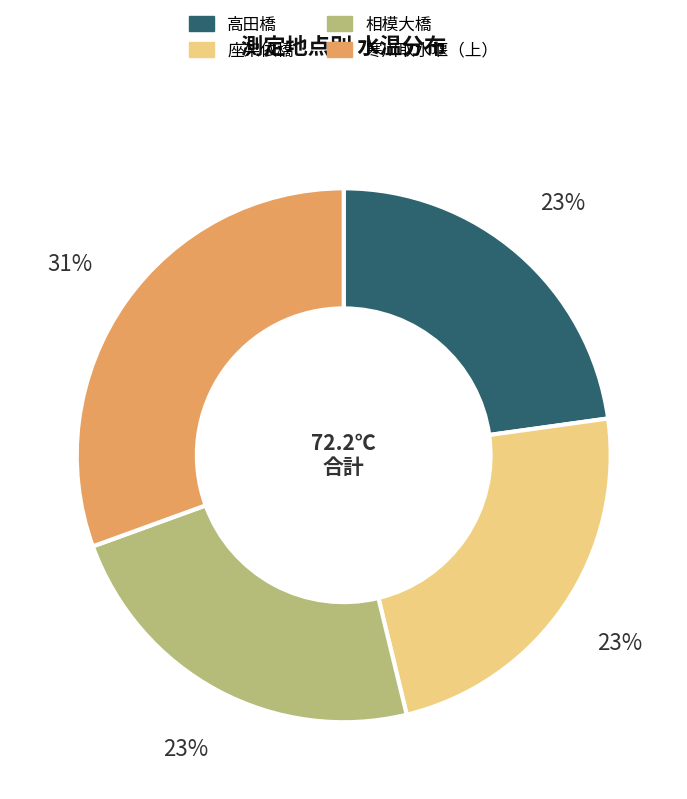

What percentage is the 高田橋 slice, to the nearest percent?

23%